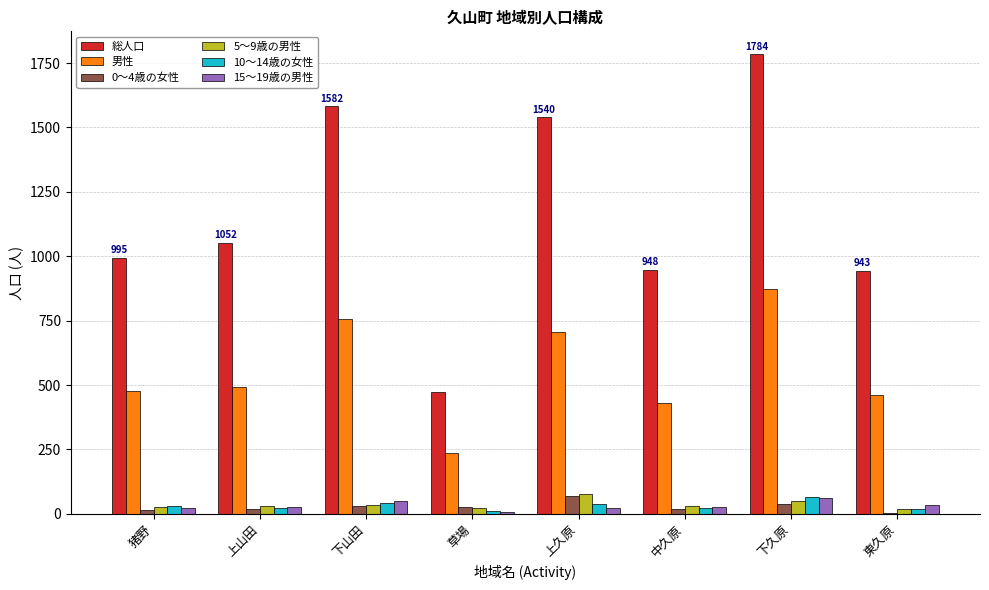

At which category is the sum across all series the highest?

下久原